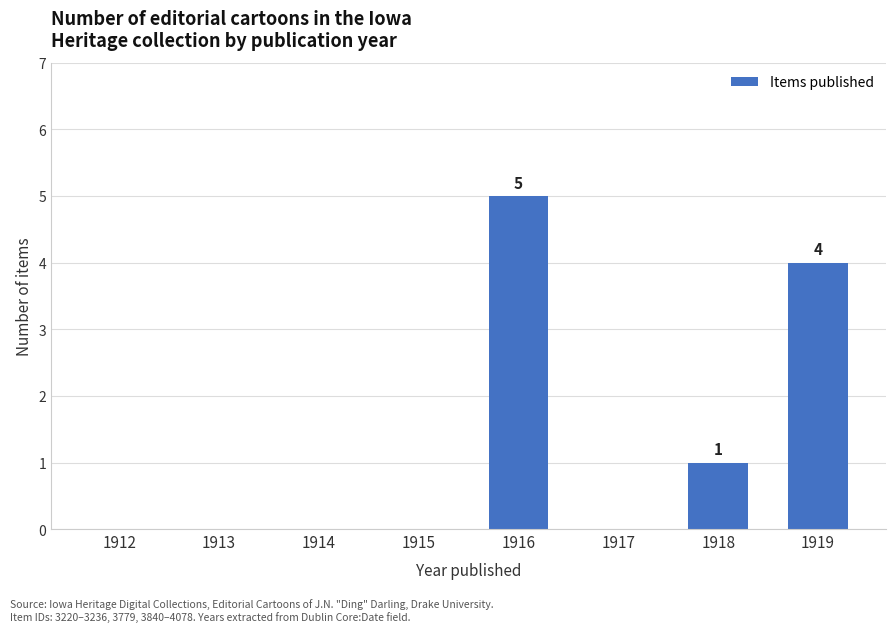

What is the sum of all values?

10